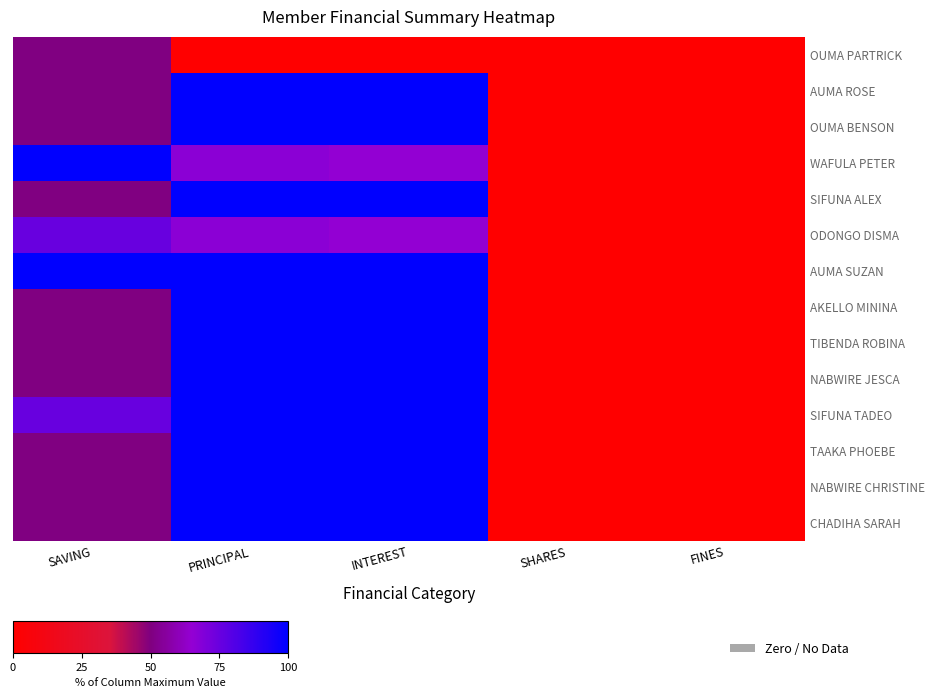

What is the total value across all series at SAVING?

850.0